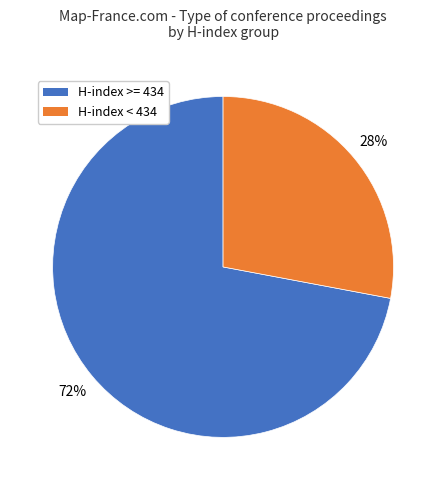

Which slice is the largest?

H-index >= 434